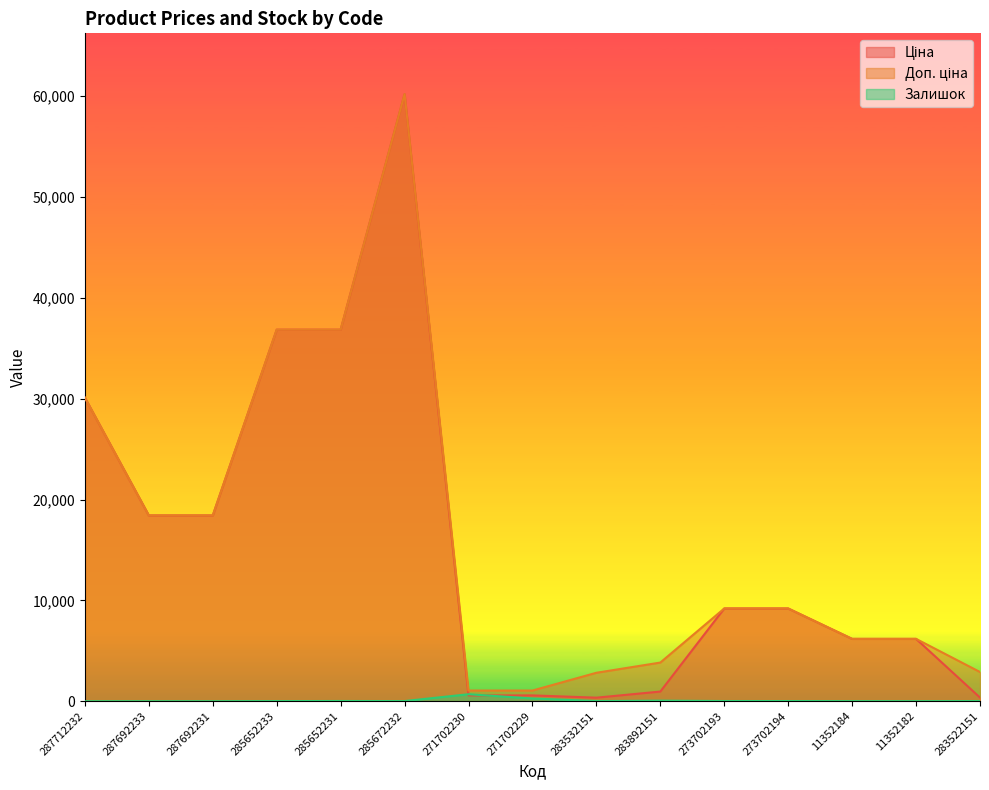

At which category is the sum across all series the highest?

285672232